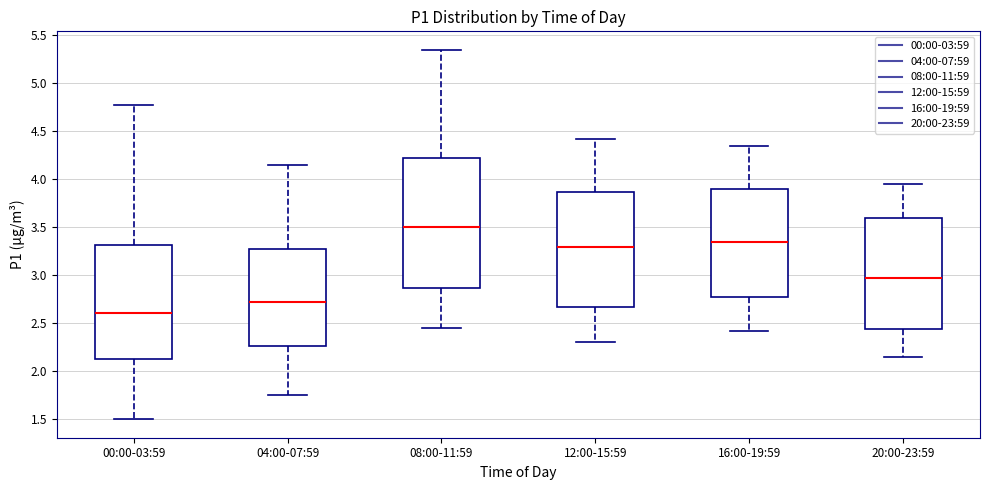

Reading left to right, transcribe this box plot: for each box, give where its median line is, the range the box spans, and where its two whiskers end, as read against the y-axis. The values are not printed on the chart, so give them approximately, as read against the axis.

00:00-03:59: median 2.60, box 2.15 to 3.30, whiskers 1.50 to 4.80
04:00-07:59: median 2.75, box 2.25 to 3.30, whiskers 1.75 to 4.15
08:00-11:59: median 3.50, box 2.85 to 4.20, whiskers 2.45 to 5.35
12:00-15:59: median 3.30, box 2.65 to 3.85, whiskers 2.30 to 4.40
16:00-19:59: median 3.35, box 2.75 to 3.90, whiskers 2.40 to 4.35
20:00-23:59: median 2.95, box 2.45 to 3.60, whiskers 2.15 to 3.95